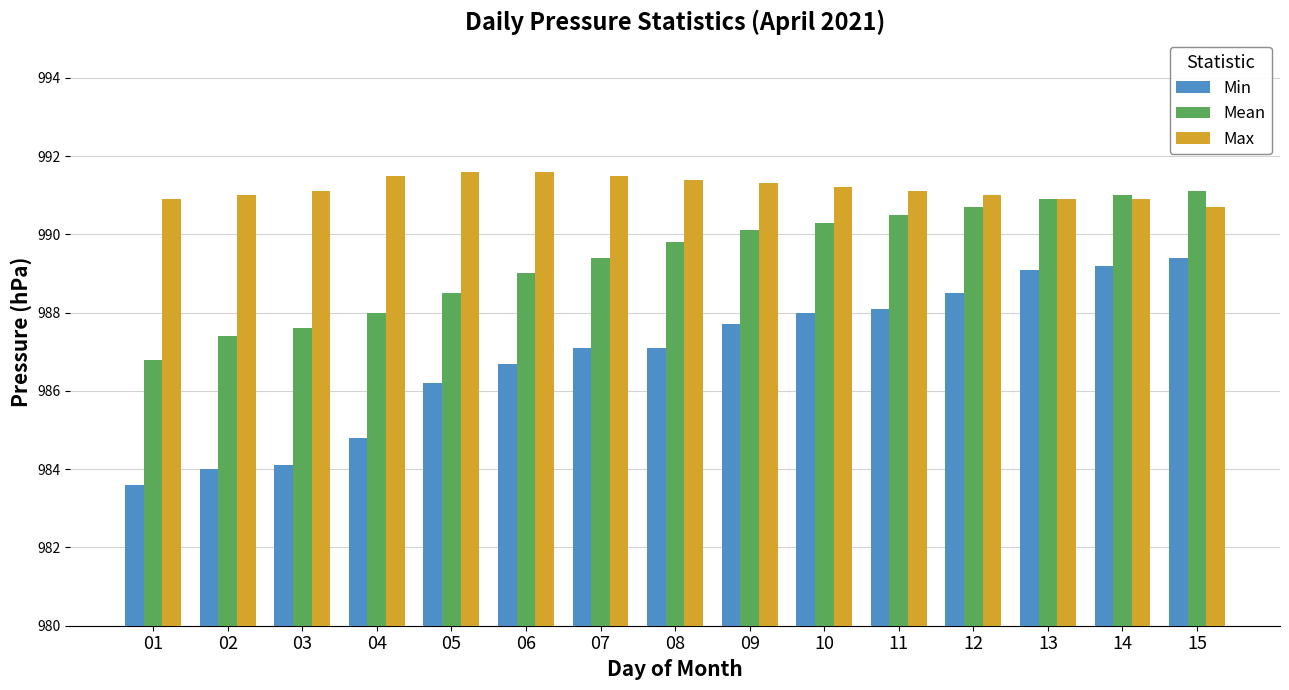

At how many categories does at least one series exceed 984?

15